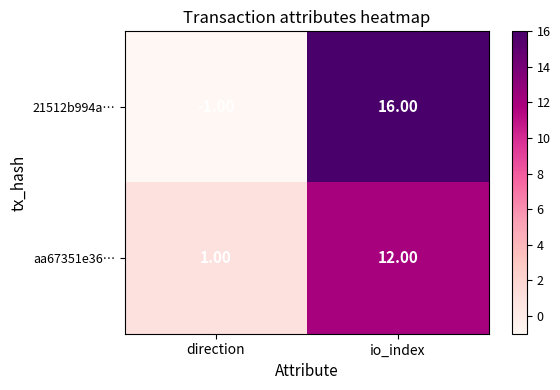

What is the average value of the 21512b994a… series?

8